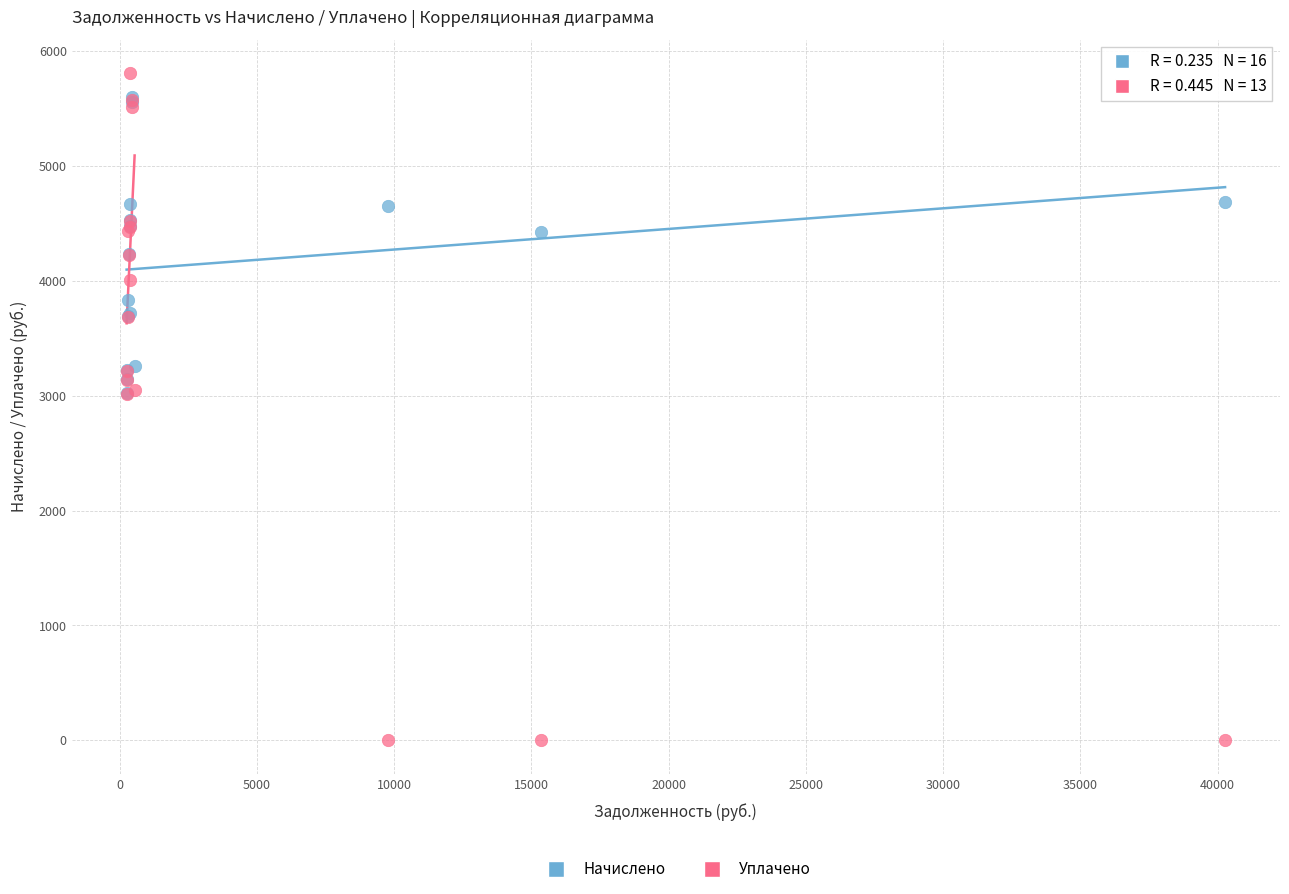

Which series has the widest spread of Y values?

Уплачено